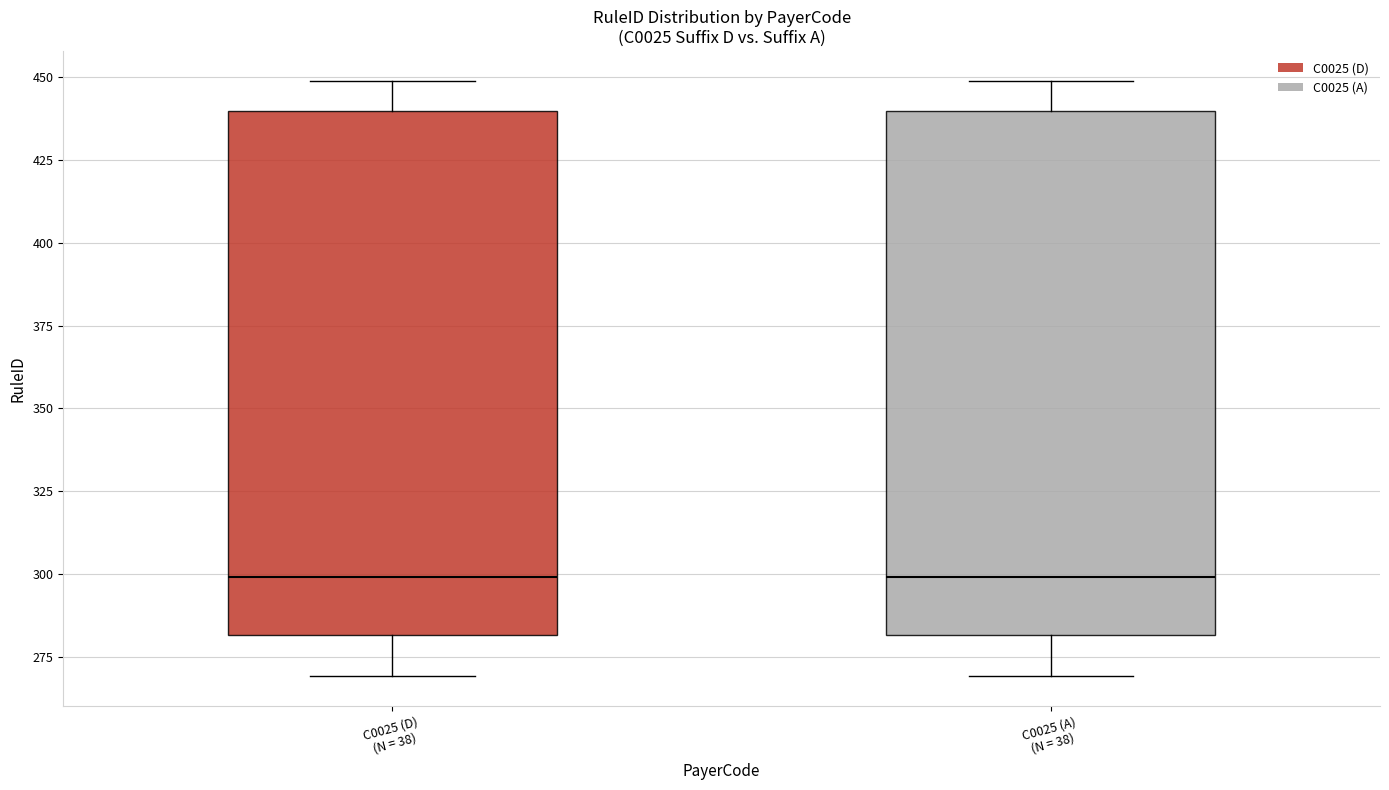

Reading left to right, read every box against the y-axis: the position of its median line, the range the box covers, and the ends of its whiskers. The values are not printed on the chart, so give them approximately, as read against the axis.

C0025 (D) (N = 38): median 300, box 280 to 440, whiskers 270 to 450
C0025 (A) (N = 38): median 300, box 280 to 440, whiskers 270 to 450